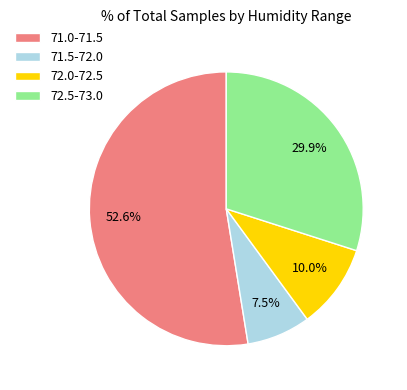

Do 71.0-71.5 and 72.0-72.5 together represent more than half of the pie?

Yes